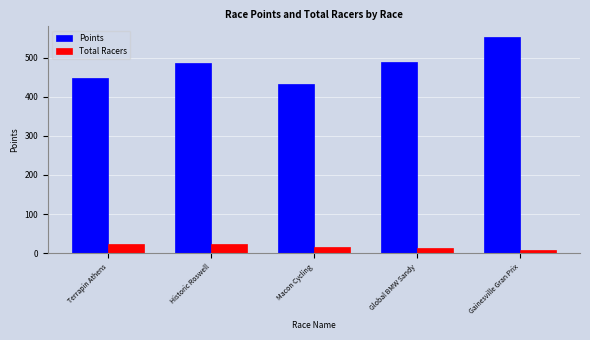

Which series changed the most between Historic Roswell and Macon Cycling?

Points